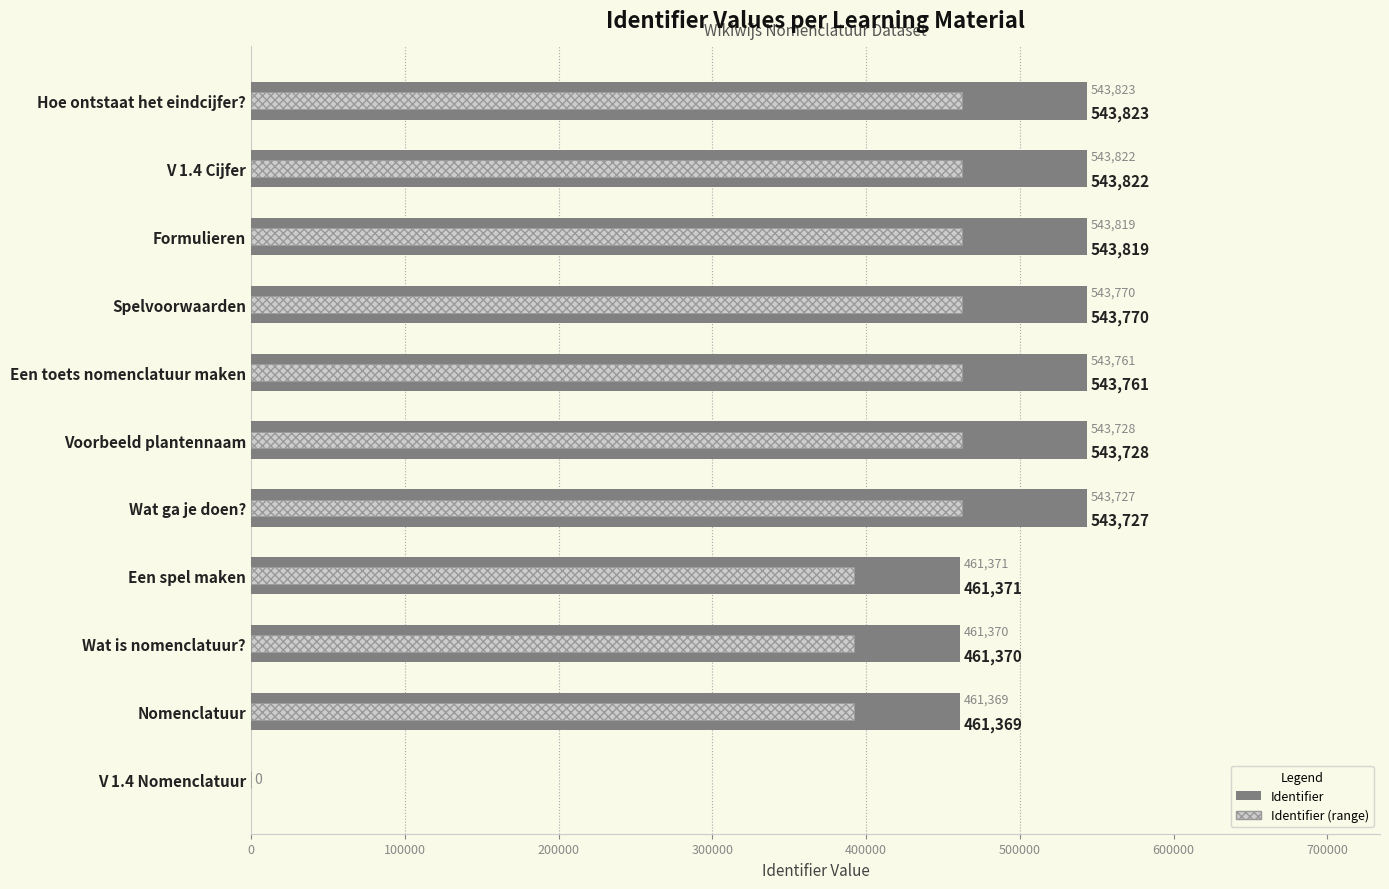

At Formulieren, list the series in order from largest to smallest.

Identifier, Identifier (range)